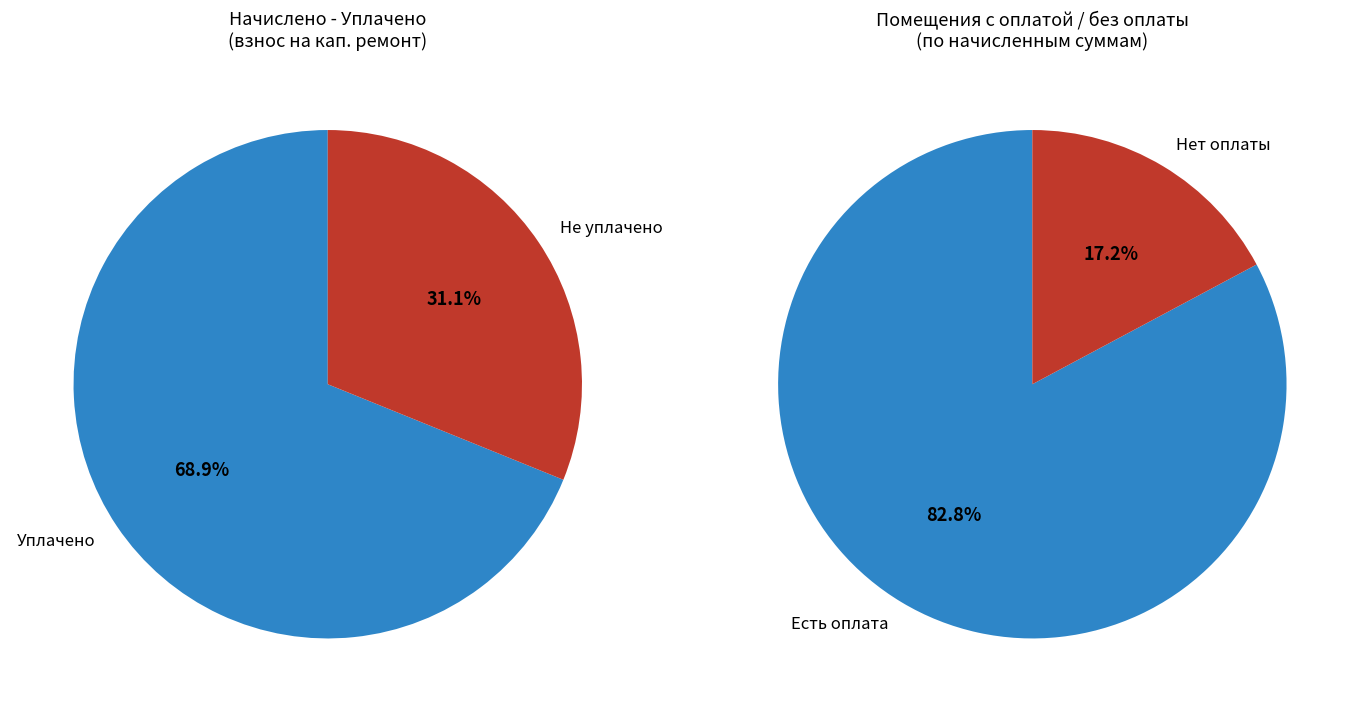

True or false: 2 accounts for 1% of the total.

False